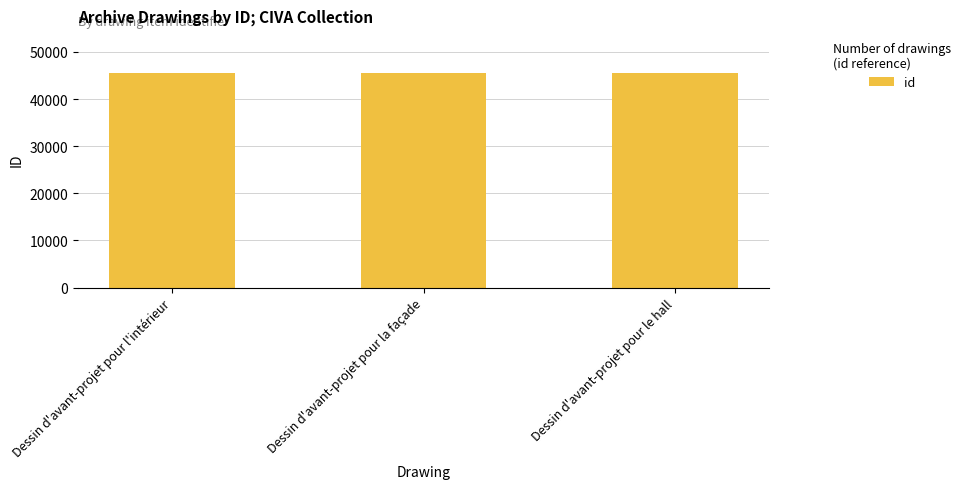

What is the sum of all values?

136471